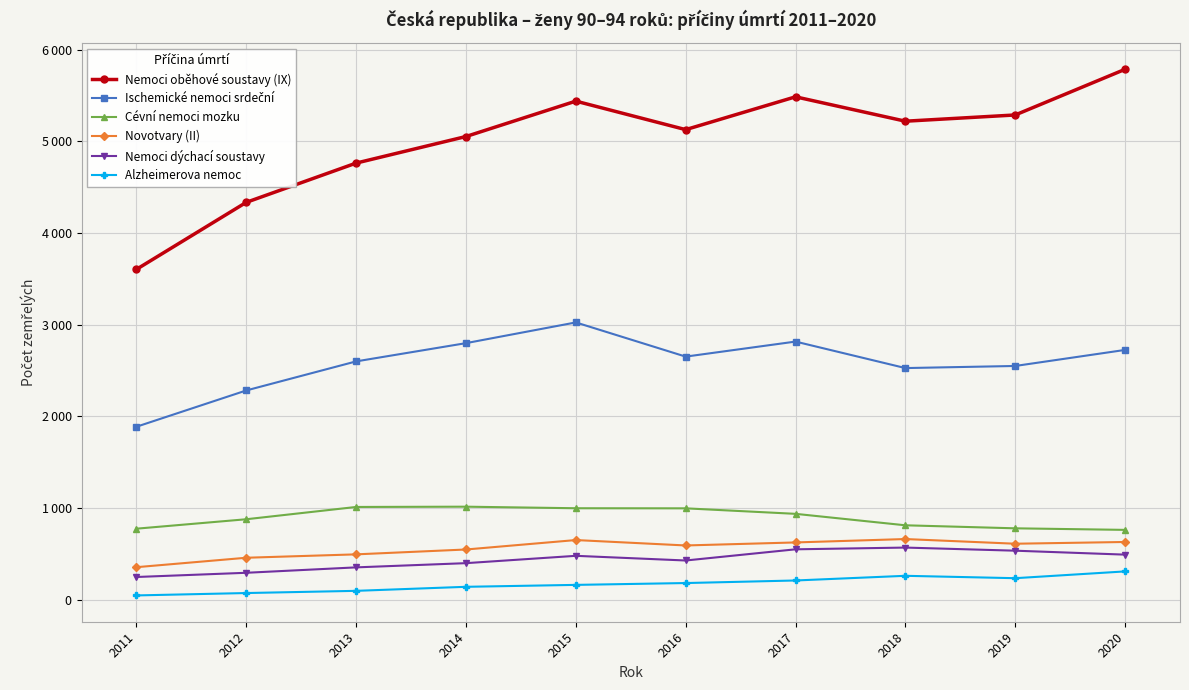

At which category does Nemoci oběhové soustavy (IX) reach its first local peak?

2015